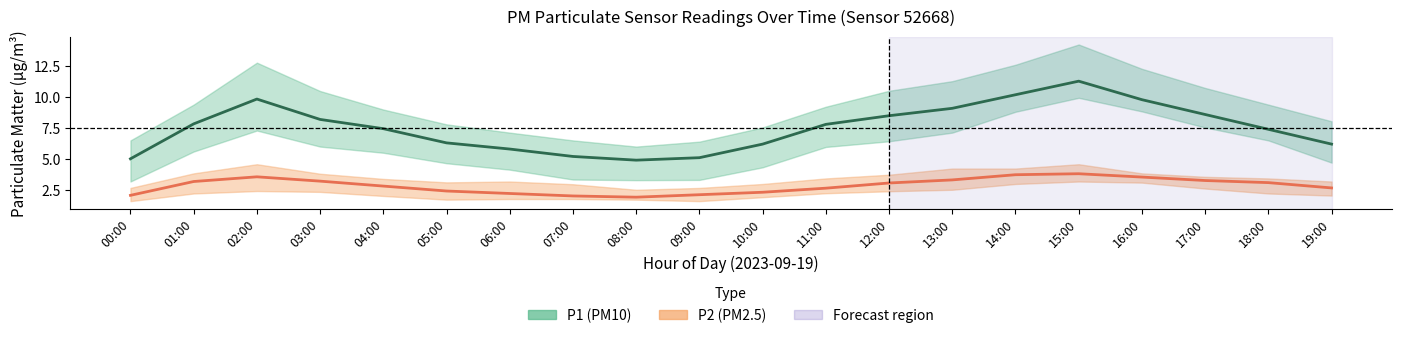

What are all the series names shown in the legend?

P1 (PM10), P2 (PM2.5)